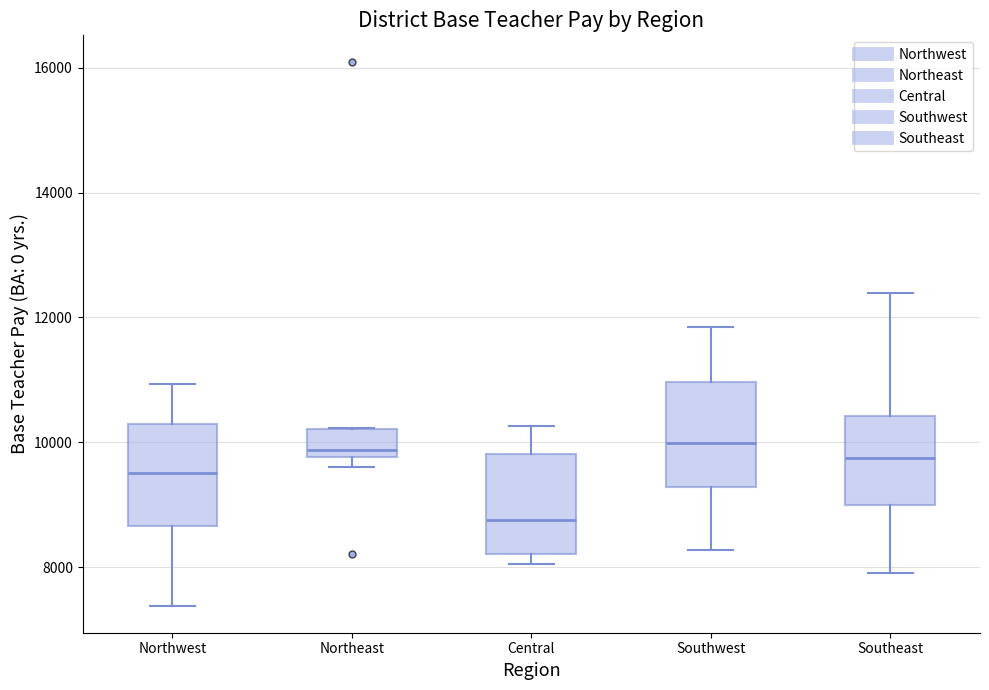

Reading left to right, read every box against the y-axis: the position of its median line, the range the box covers, and the ends of its whiskers. The values are not printed on the chart, so give them approximately, as read against the axis.

Northwest: median 9600, box 8600 to 10200, whiskers 7400 to 11000
Northeast: median 9800 (just above the box's lower edge), box 9800 to 10200, whiskers 9600 to 10200
Central: median 8800, box 8200 to 9800, whiskers 8000 to 10200
Southwest: median 10000, box 9200 to 11000, whiskers 8200 to 11800
Southeast: median 9800, box 9000 to 10400, whiskers 8000 to 12400